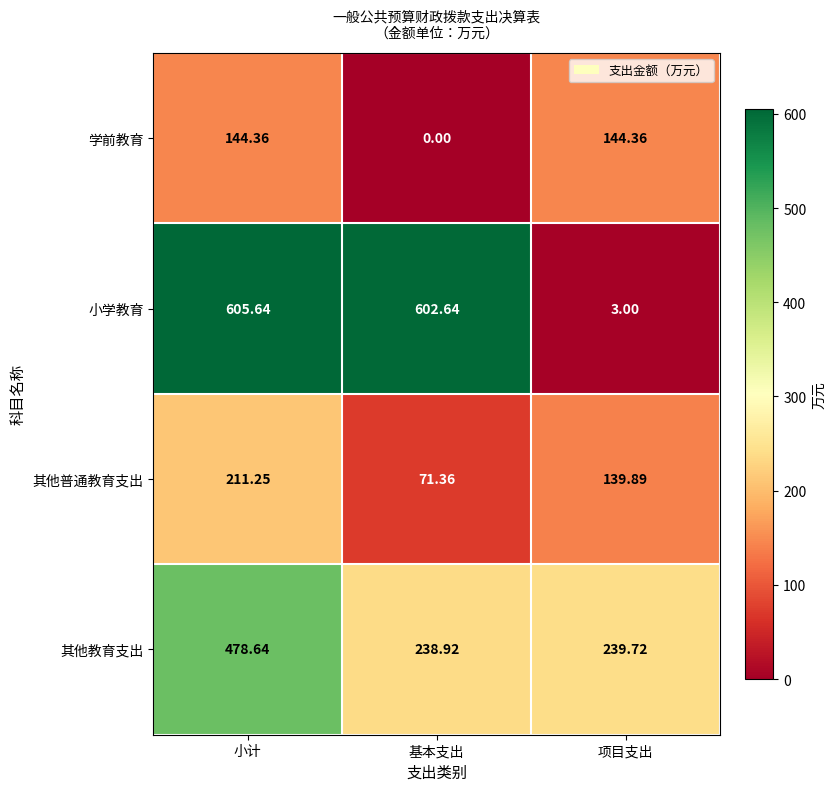

List the labels in order of 小学教育 value, smallest first.

项目支出, 基本支出, 小计